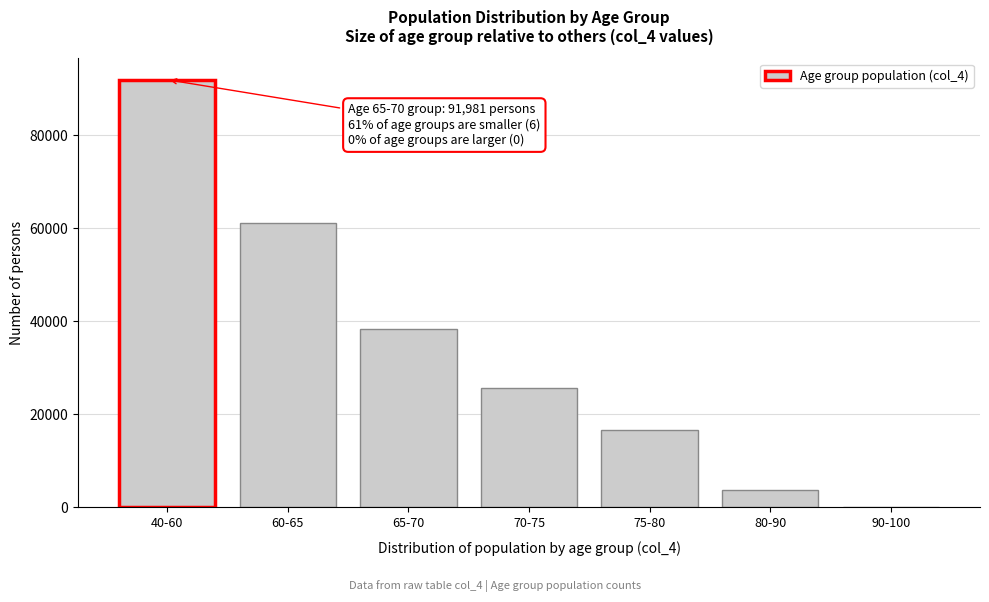

Reading right to left, list all the values displayed in this chart.

90-100=138	80-90=3808	75-80=16605	70-75=25765	65-70=38289	60-65=61068	40-60=91981